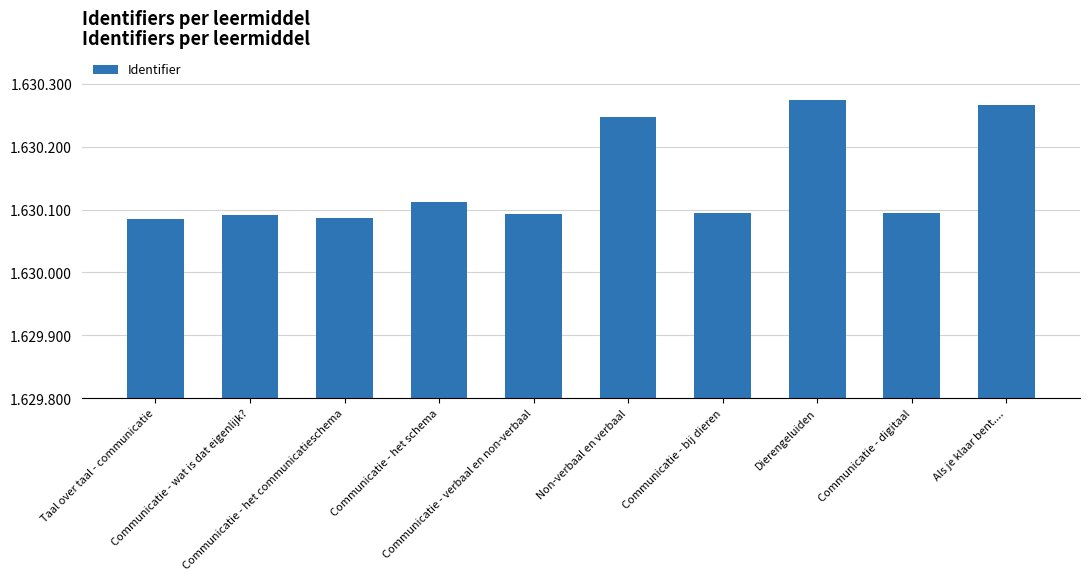

Which label corresponds to the largest value in the chart?

Dierengeluiden